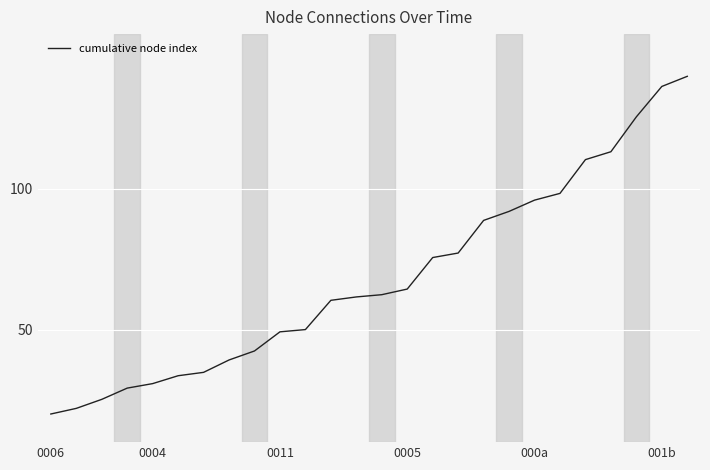

What is the difference between the maximum and minimum values?

120.0